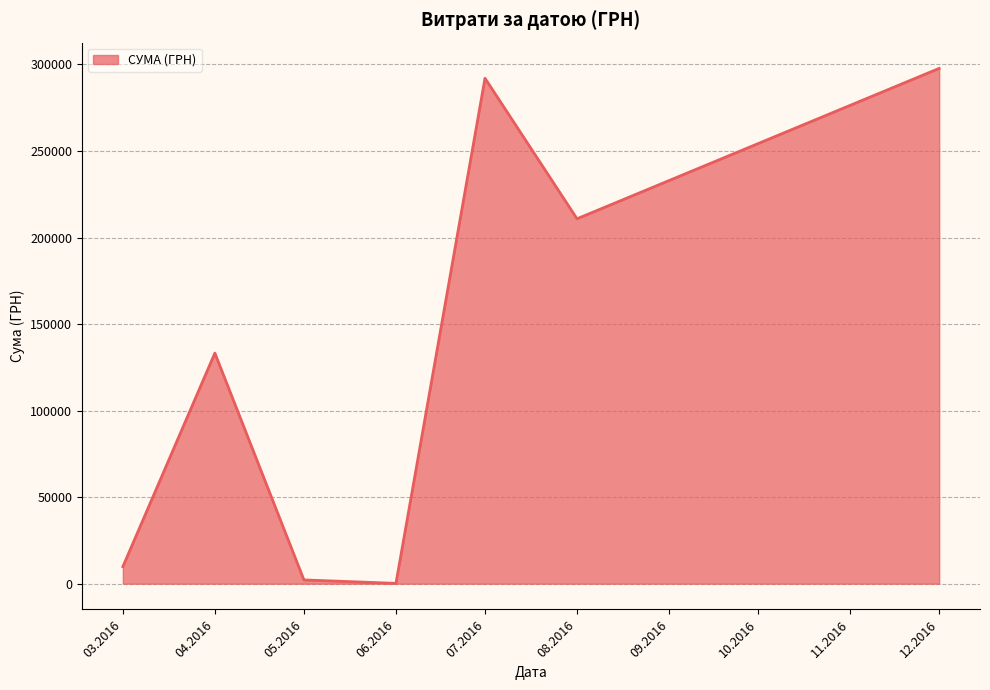

How many values are below 133239?

3